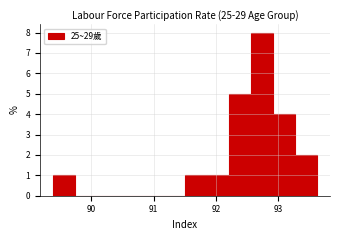

Around what value on the x-axis is the tallest bar? Give the approximate position of its centre, as read against the axis.

92.7